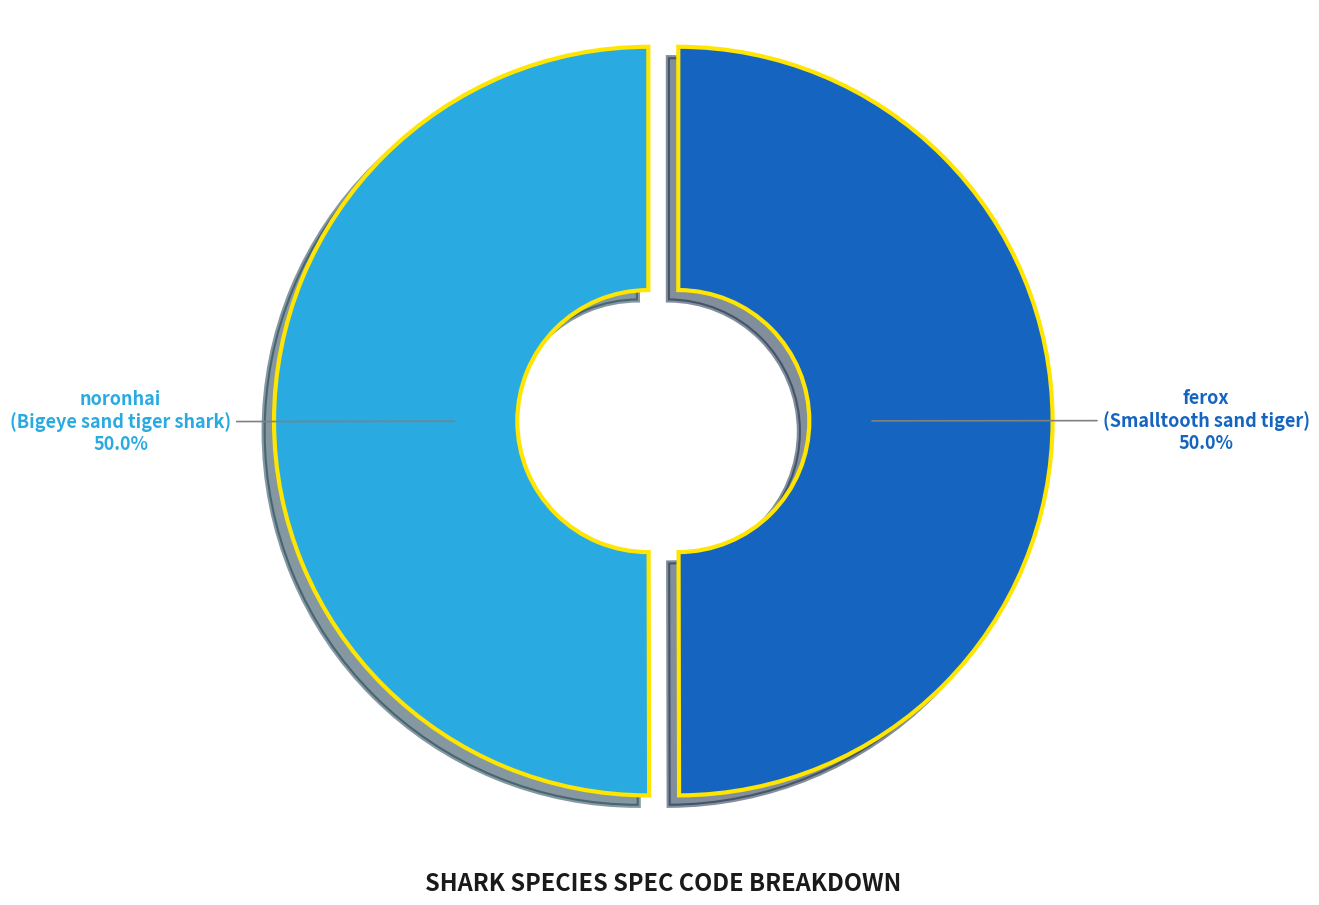

True or false: ferox accounts for 50% of the total.

True